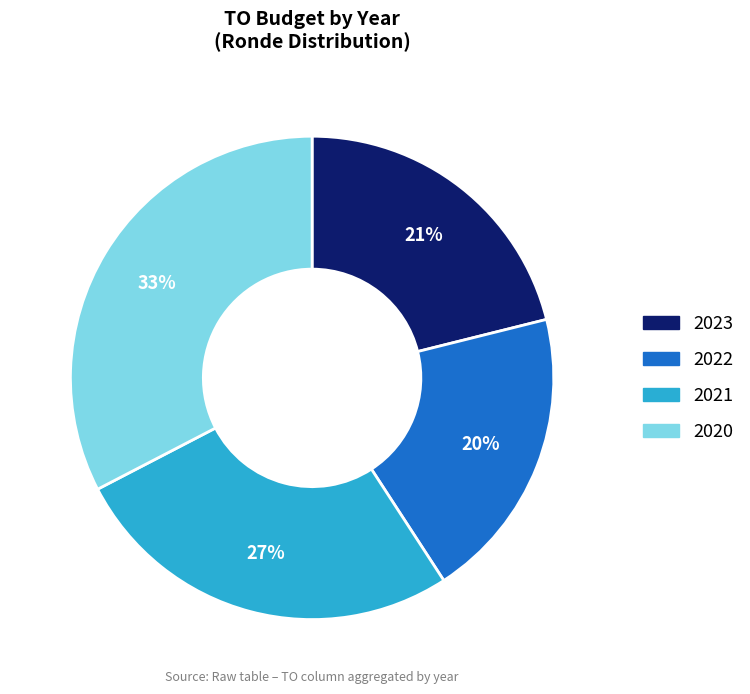

Is there any slice that represents more than half of the pie?

No